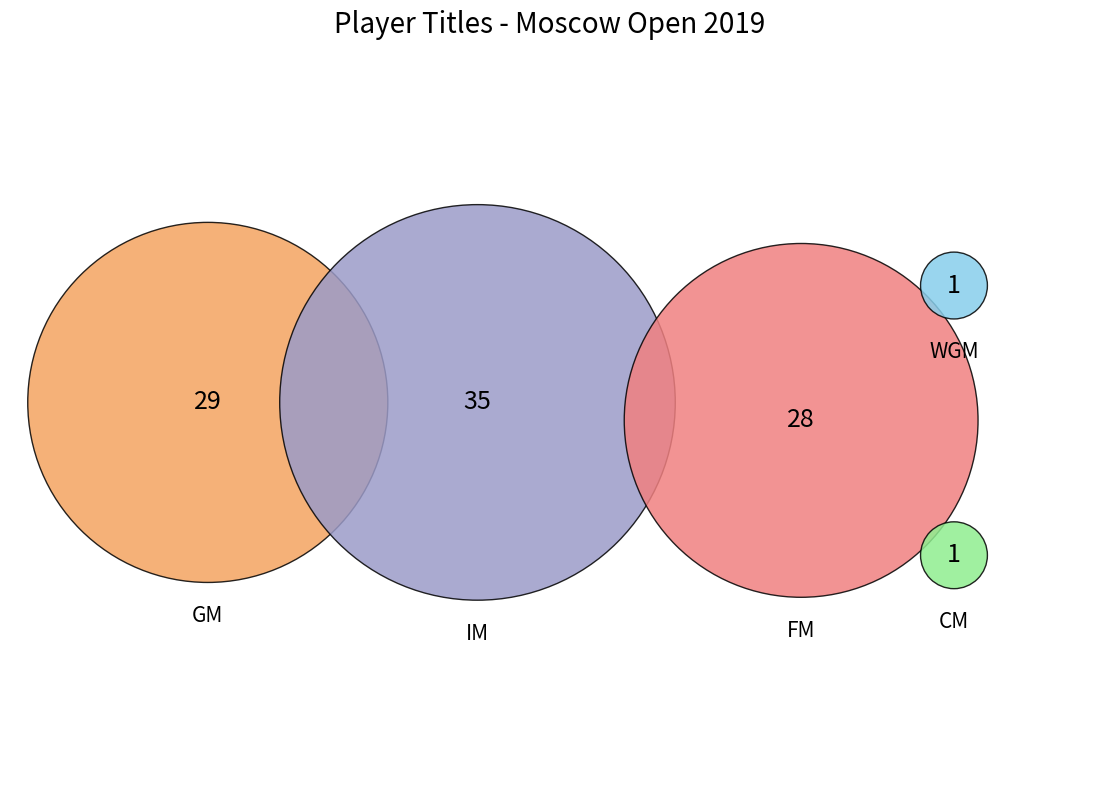

What is the smallest slice in the pie chart?

CM